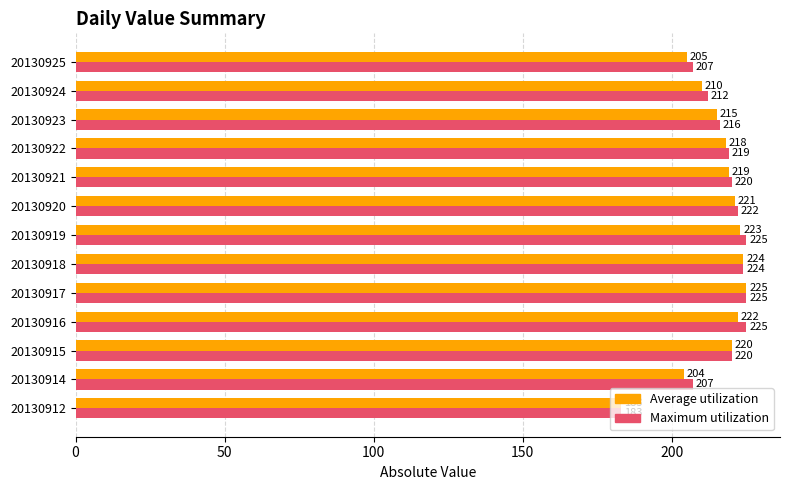

What is the maximum value shown in the chart?

225